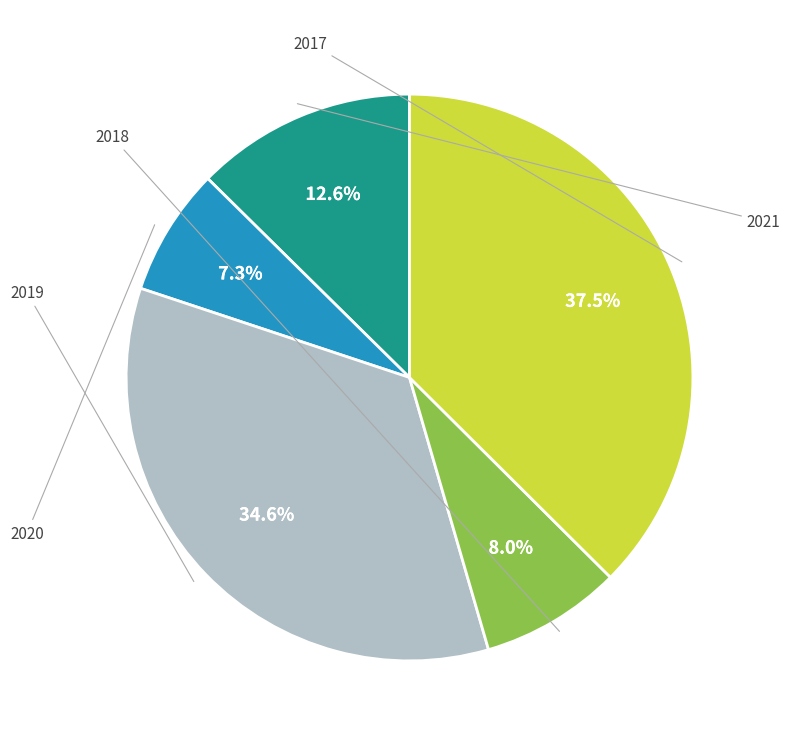

Rank the categories by value from highest to lowest.

2017, 2019, 2021, 2018, 2020